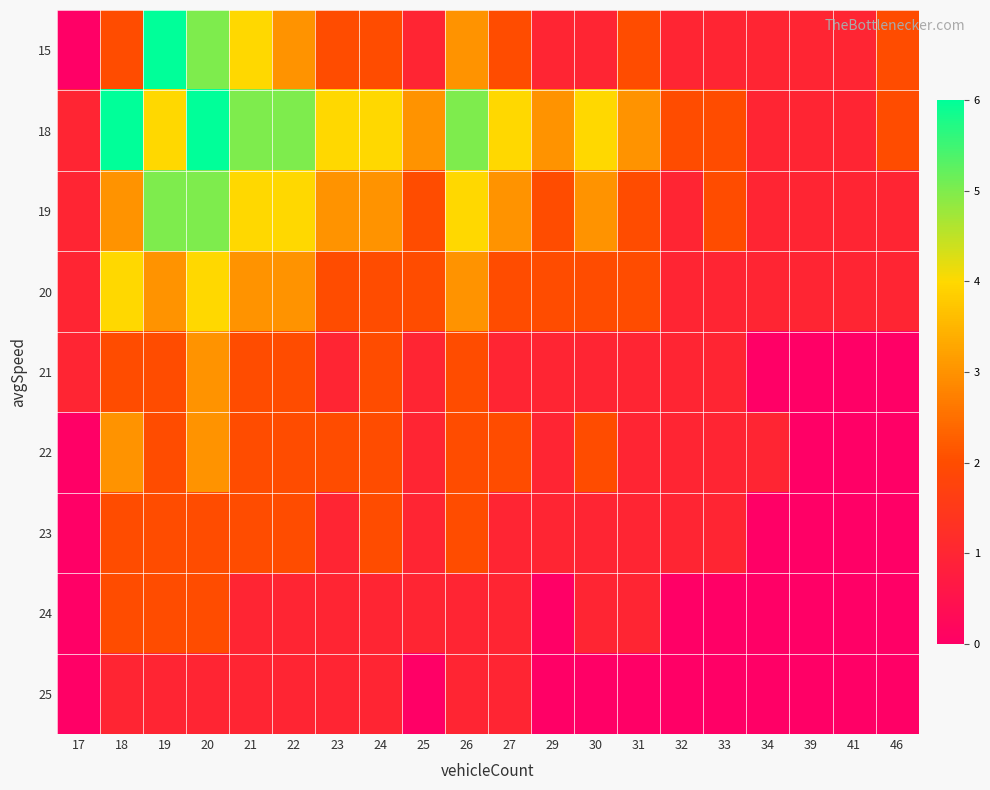

Reading left to right, transcribe all the data shown in this chart.

15: 17=0	18=2	19=6	20=5	21=4	22=3	23=2	24=2	25=1	26=3	27=2	29=1	30=1	31=2	32=1	33=1	34=1	39=1	41=1	46=2
18: 17=1	18=6	19=4	20=6	21=5	22=5	23=4	24=4	25=3	26=5	27=4	29=3	30=4	31=3	32=2	33=2	34=1	39=1	41=1	46=2
19: 17=1	18=3	19=5	20=5	21=4	22=4	23=3	24=3	25=2	26=4	27=3	29=2	30=3	31=2	32=1	33=2	34=1	39=1	41=1	46=1
20: 17=1	18=4	19=3	20=4	21=3	22=3	23=2	24=2	25=2	26=3	27=2	29=2	30=2	31=2	32=1	33=1	34=1	39=1	41=1	46=1
21: 17=1	18=2	19=2	20=3	21=2	22=2	23=1	24=2	25=1	26=2	27=1	29=1	30=1	31=1	32=1	33=1	34=0	39=0	41=0	46=0
22: 17=0	18=3	19=2	20=3	21=2	22=2	23=2	24=2	25=1	26=2	27=2	29=1	30=2	31=1	32=1	33=1	34=1	39=0	41=0	46=0
23: 17=0	18=2	19=2	20=2	21=2	22=2	23=1	24=2	25=1	26=2	27=1	29=1	30=1	31=1	32=1	33=1	34=0	39=0	41=0	46=0
24: 17=0	18=2	19=2	20=2	21=1	22=1	23=1	24=1	25=1	26=1	27=1	29=0	30=1	31=1	32=0	33=0	34=0	39=0	41=0	46=0
25: 17=0	18=1	19=1	20=1	21=1	22=1	23=1	24=1	25=0	26=1	27=1	29=0	30=0	31=0	32=0	33=0	34=0	39=0	41=0	46=0